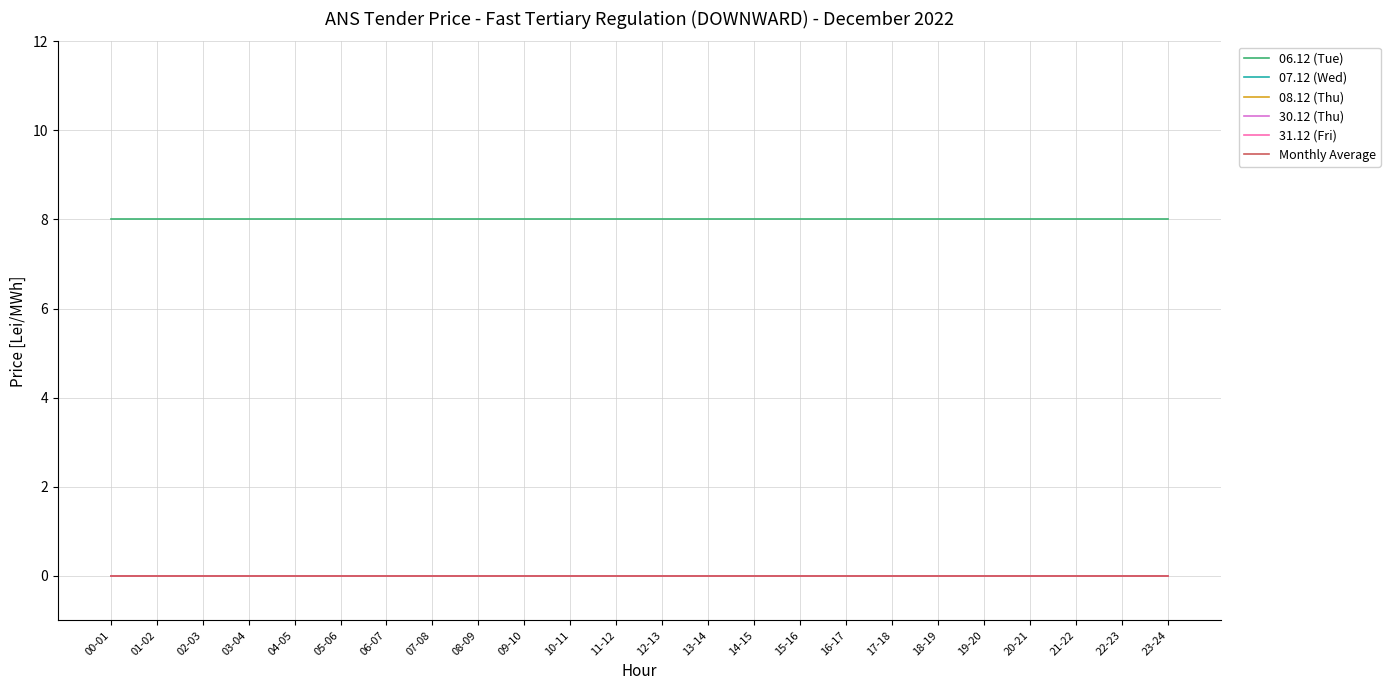

Is this an area chart (filled region under the line)?

No